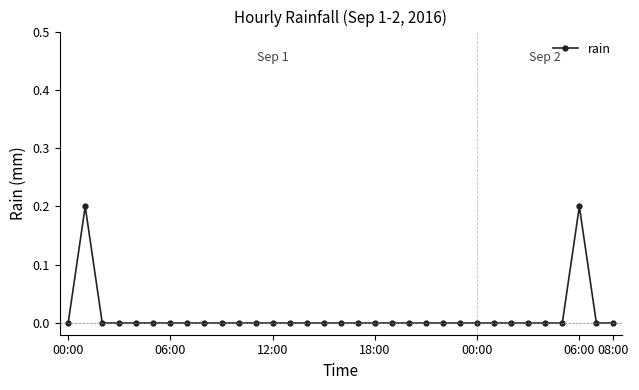

Count the values in the range 0 to 1.

33